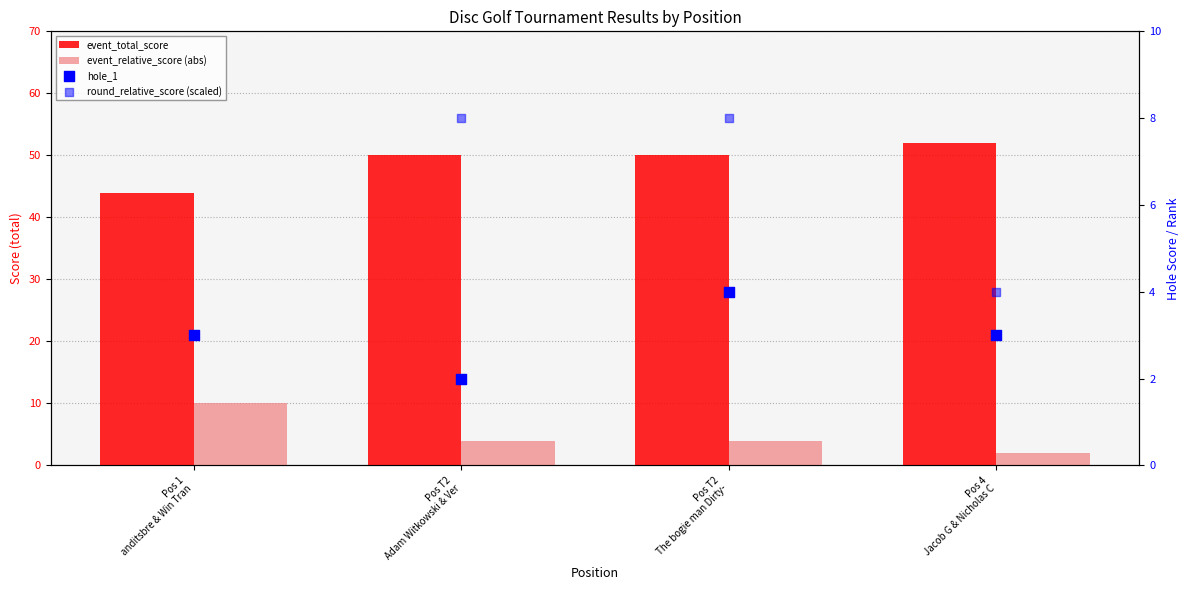

Which series reaches the maximum Y coordinate?

event_total_score